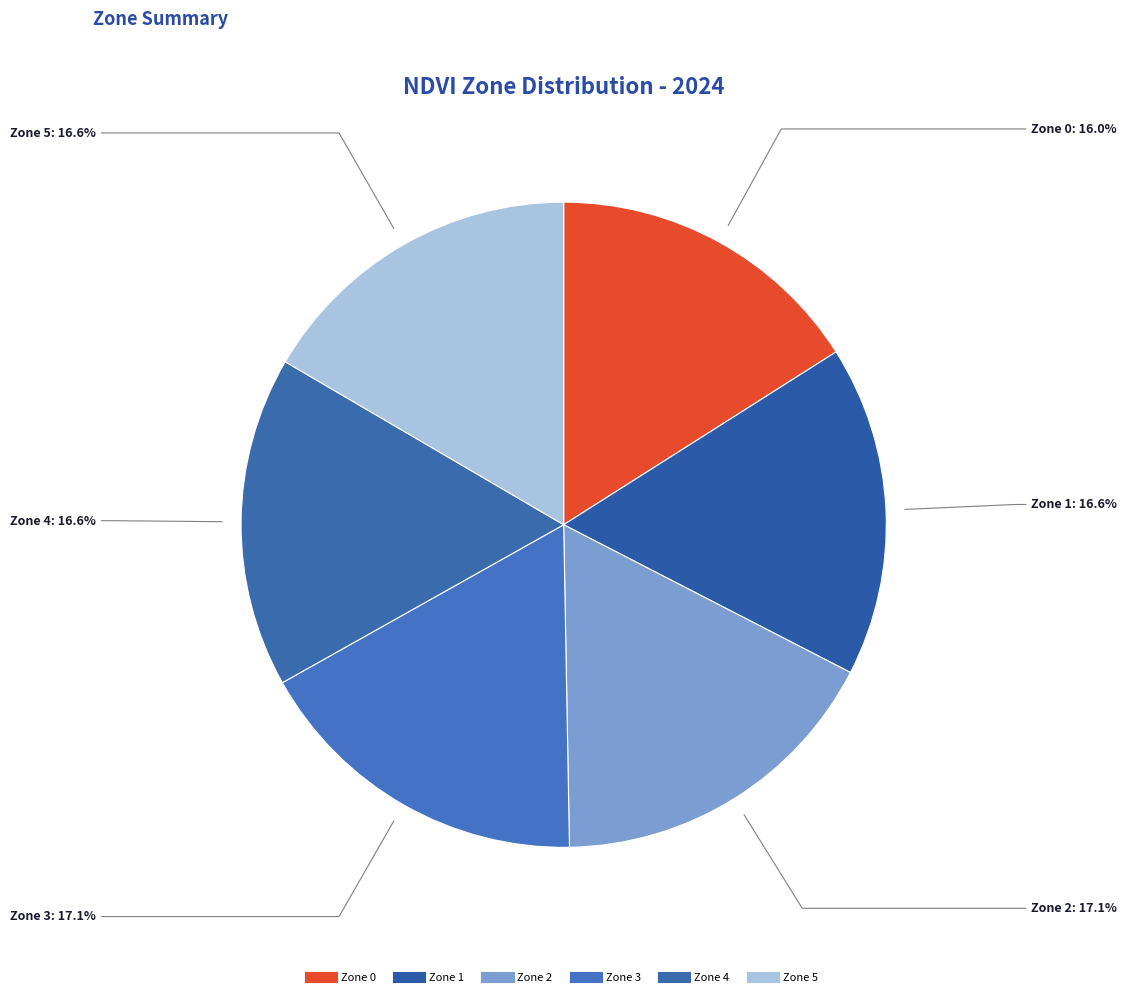

How many slices are in this pie chart?

6